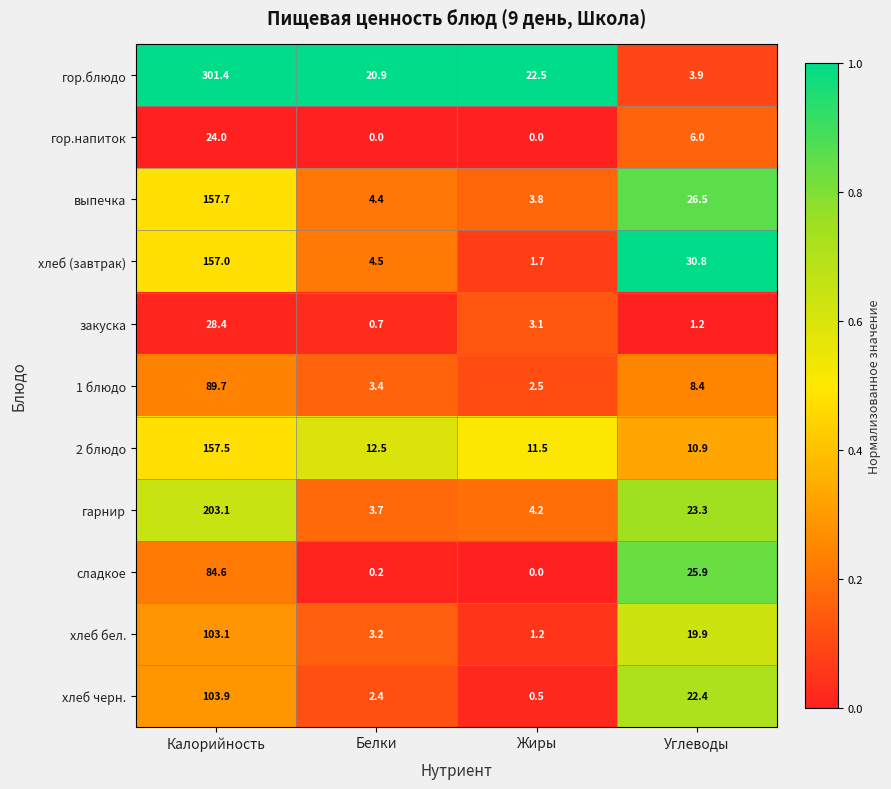

Between Калорийность and Жиры, which series saw the biggest shift?

гор.блюдо